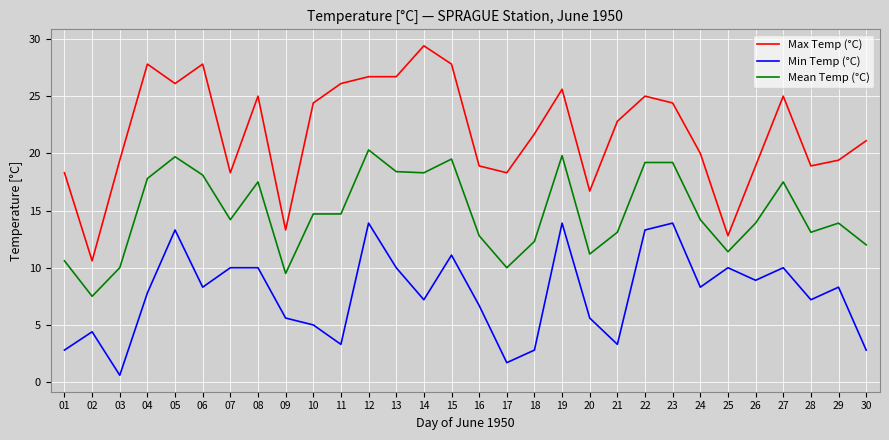

Is the value of Mean Temp (°C) at 06 greater than the value of Max Temp (°C) at 22?

No